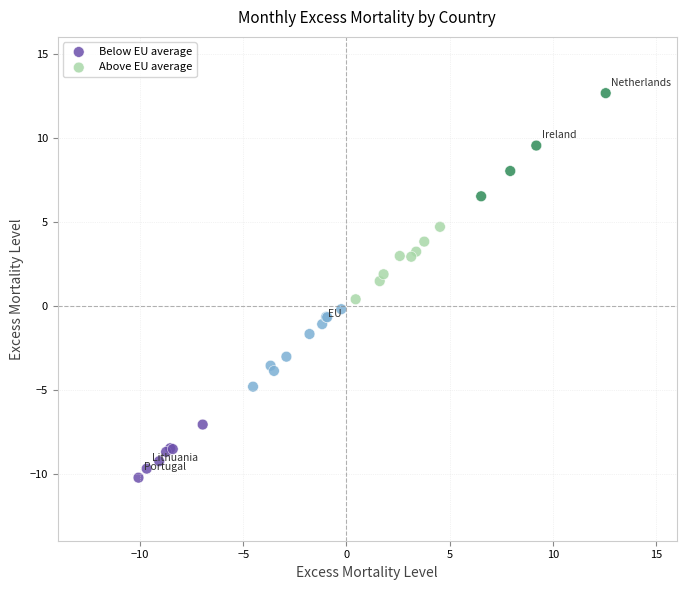

Which series reaches the maximum Y coordinate?

Above EU average